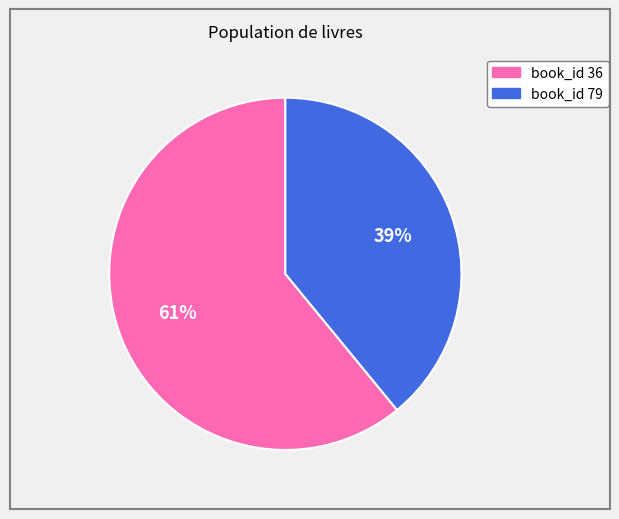

To the nearest percent, what is the difference between the largest and smallest slice percentages?

22%